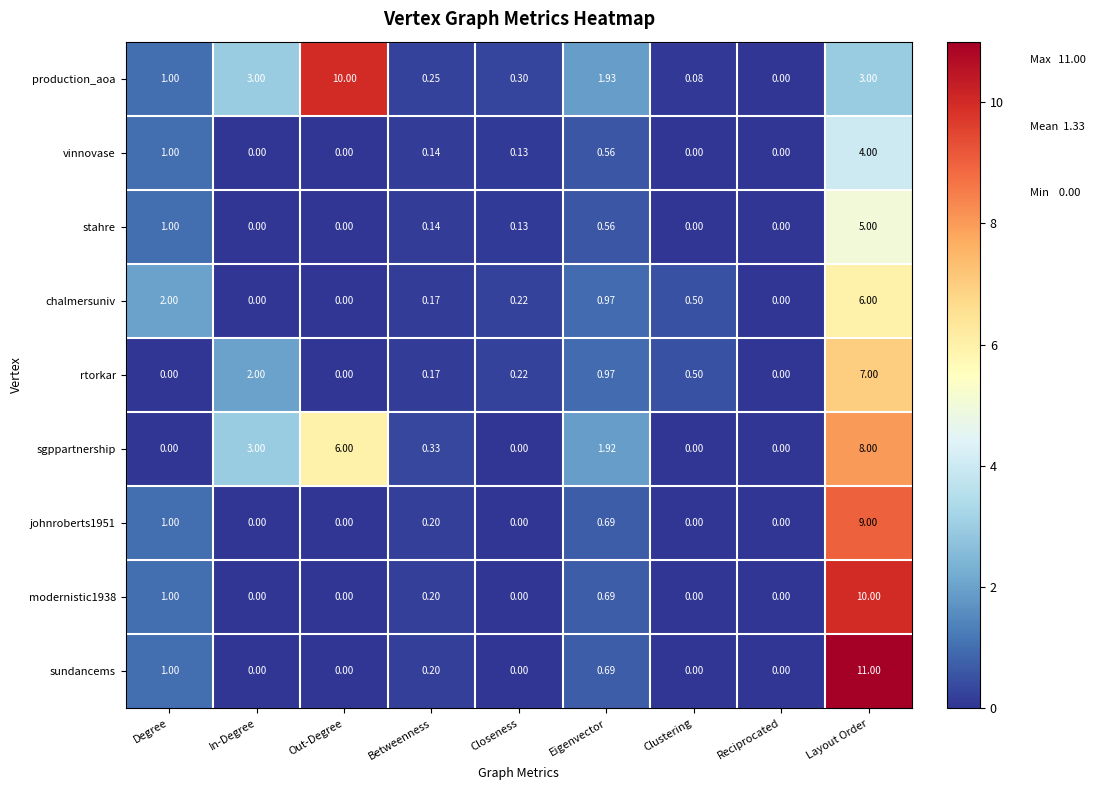

Which series has the largest total across all categories?

production_aoa